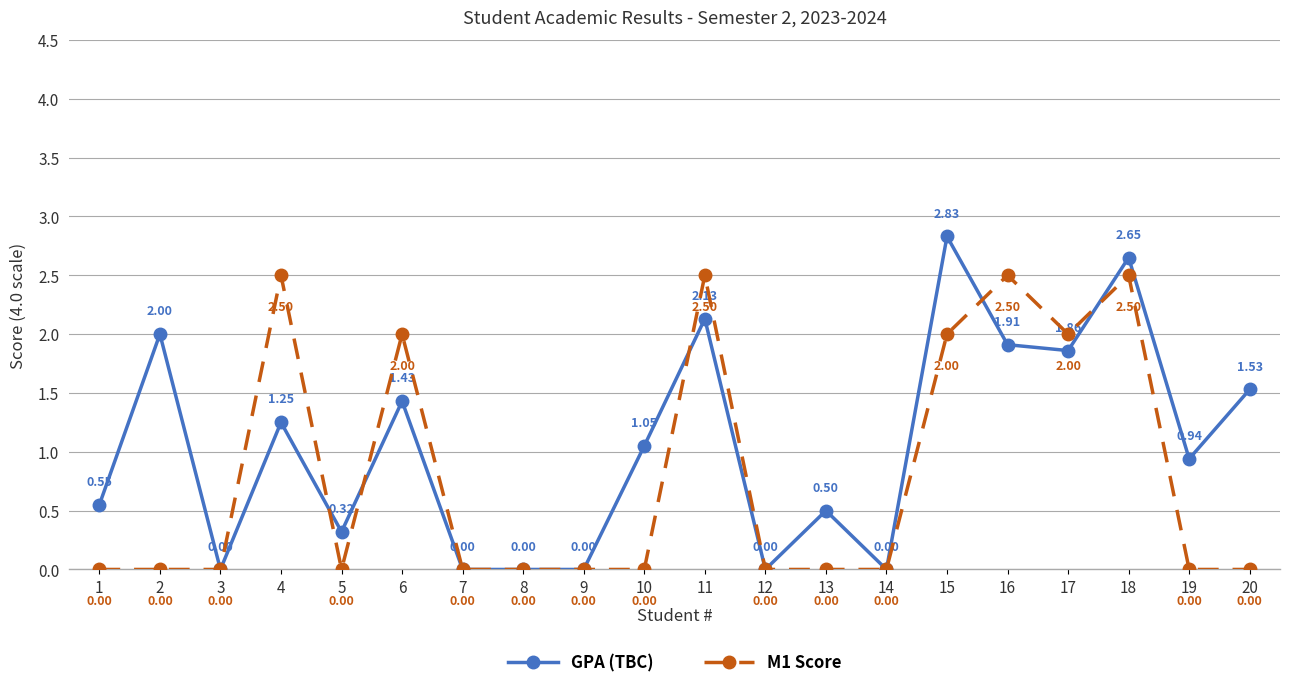

At which category is the sum across all series the highest?

18